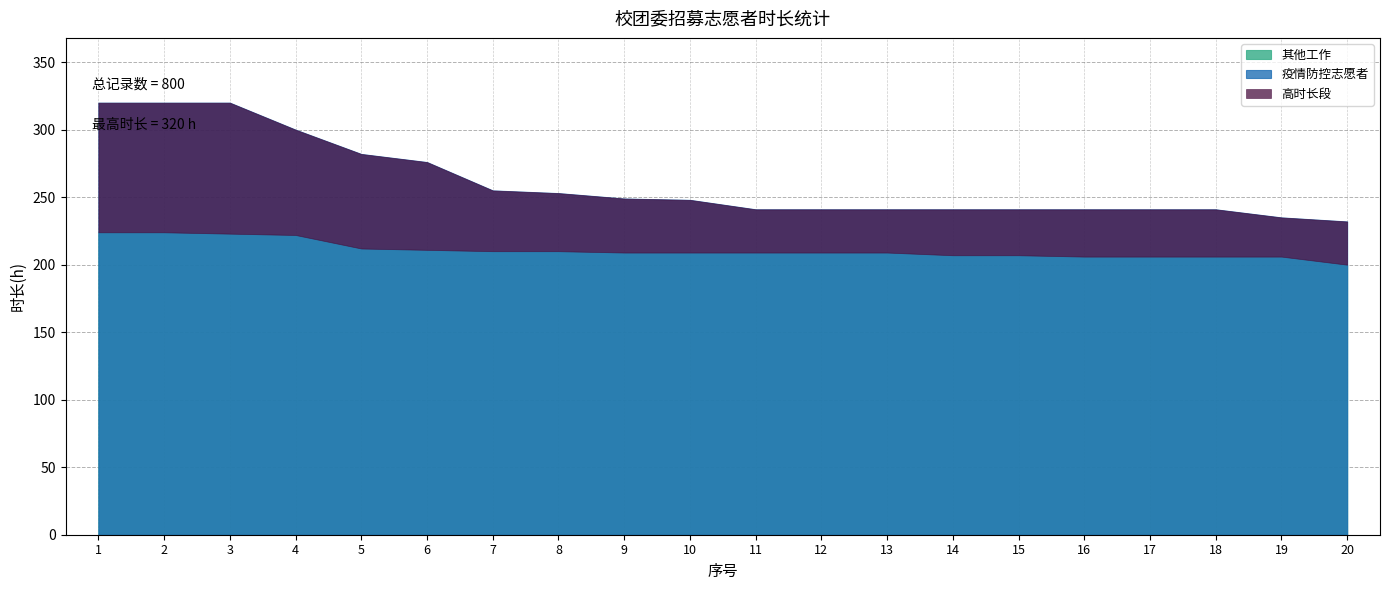

Does the chart display data point markers on the line(s)?

No